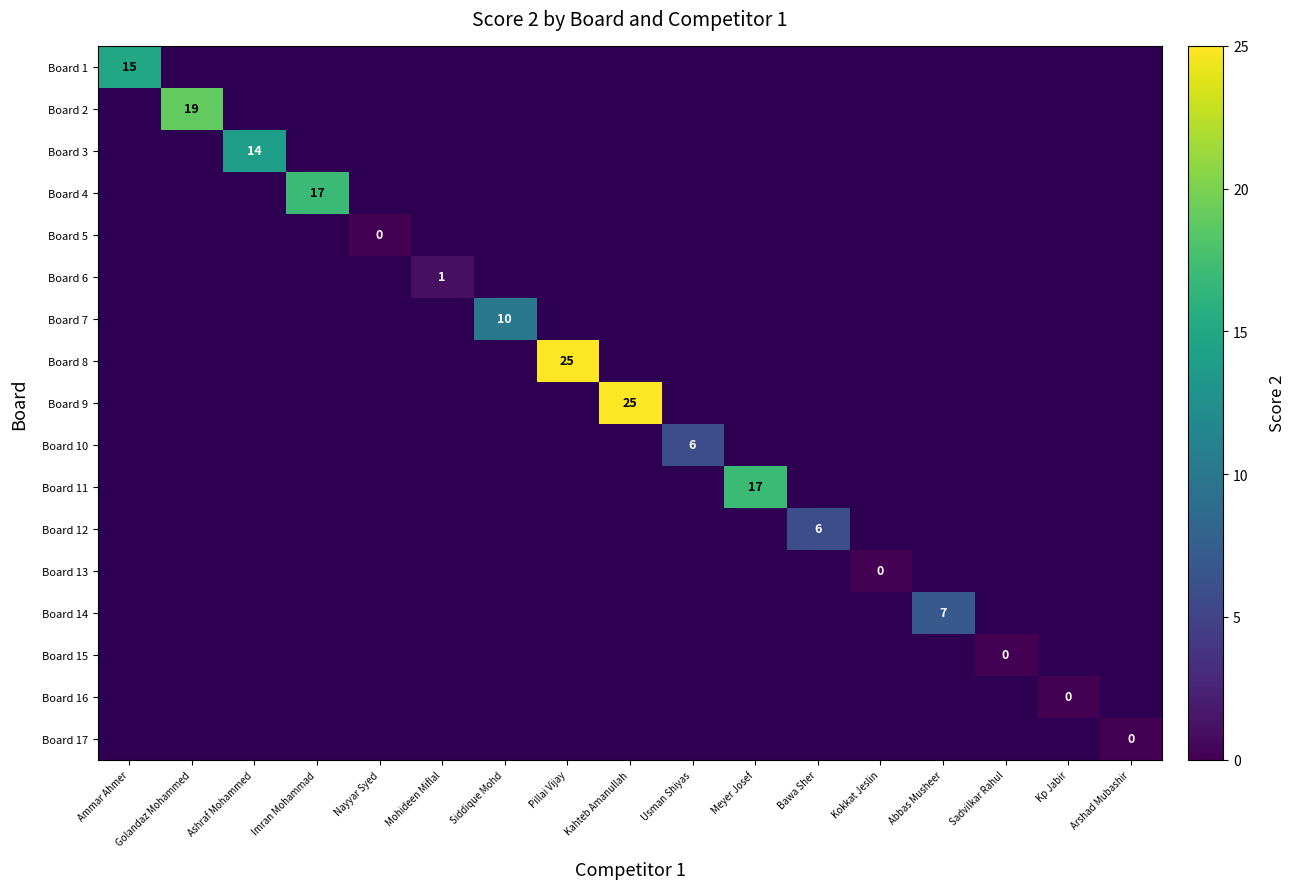

At how many categories does at least one series exceed 10?

7